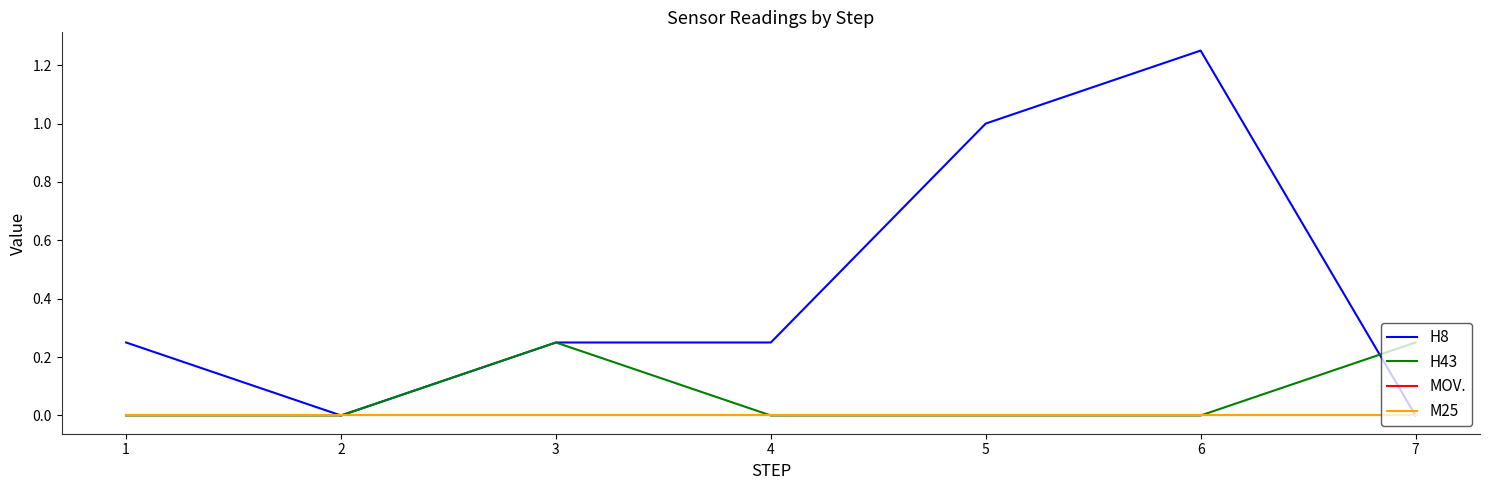

Does the chart display data point markers on the line(s)?

No